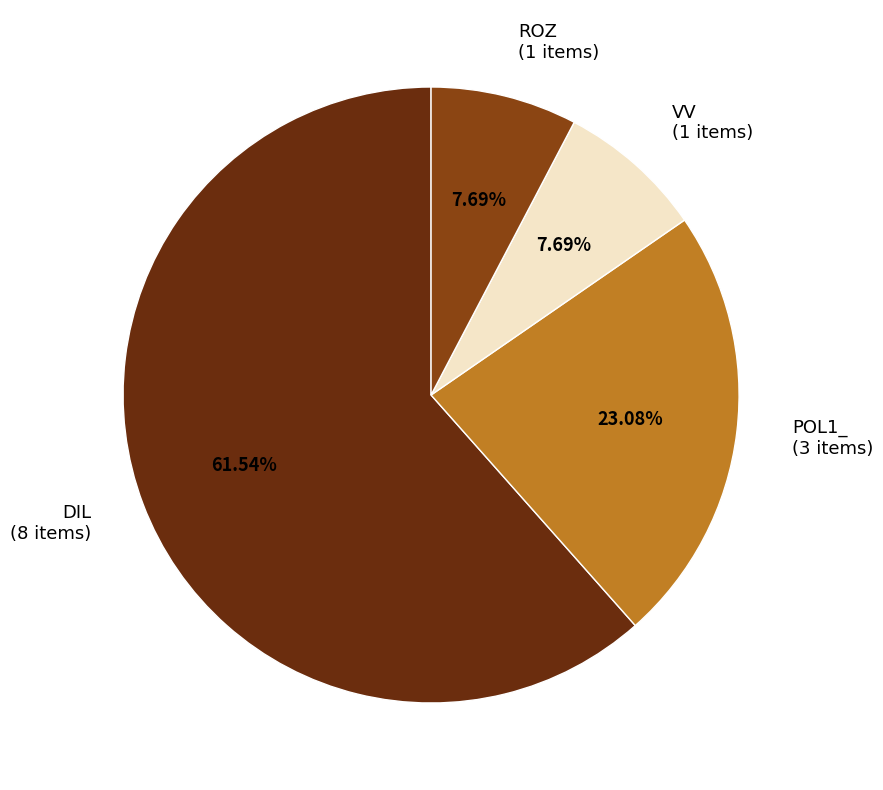

How much of the chart is everything except DIL?

38.5%